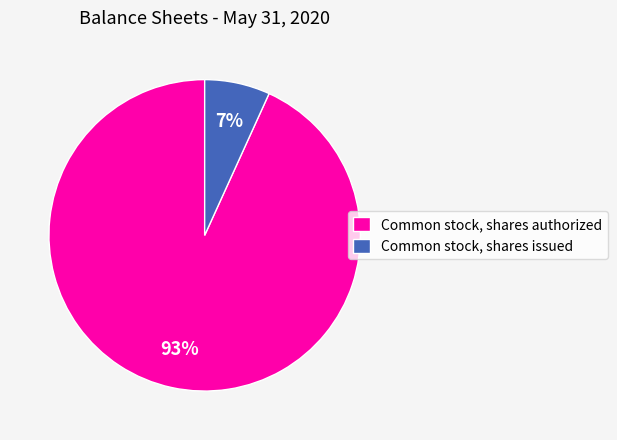

To the nearest percent, what is the combined percentage of Common stock, shares issued and Common stock, shares authorized?

100%